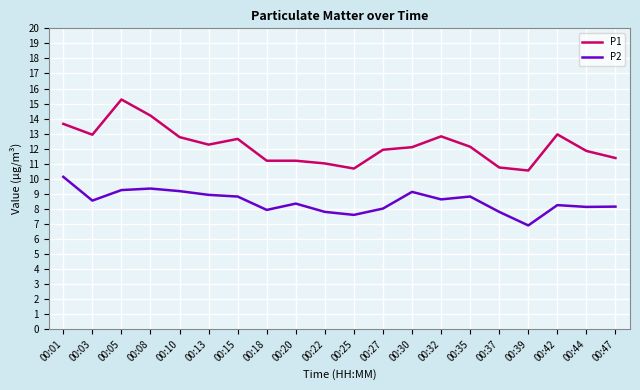

Which label corresponds to the smallest value in the chart?

00:39